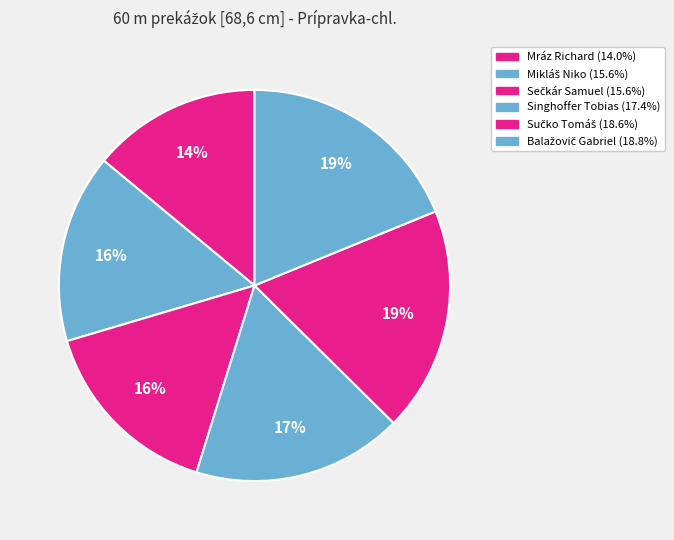

Count the number of slices in the pie.

6